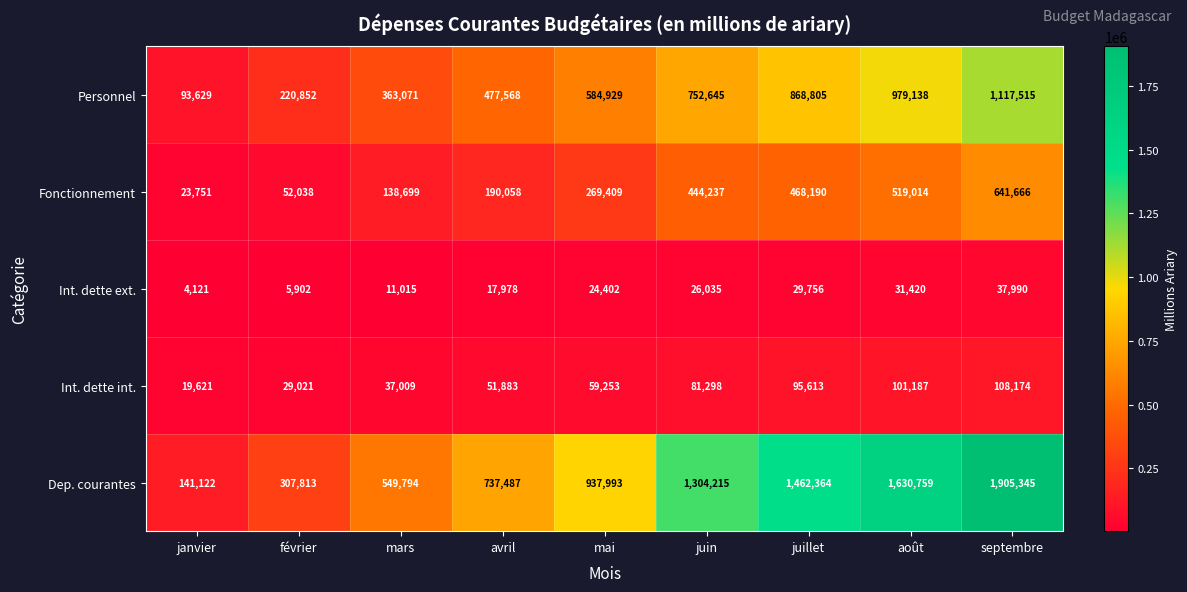

The value of Int. dette int. at juin is 81298. True or false?

True